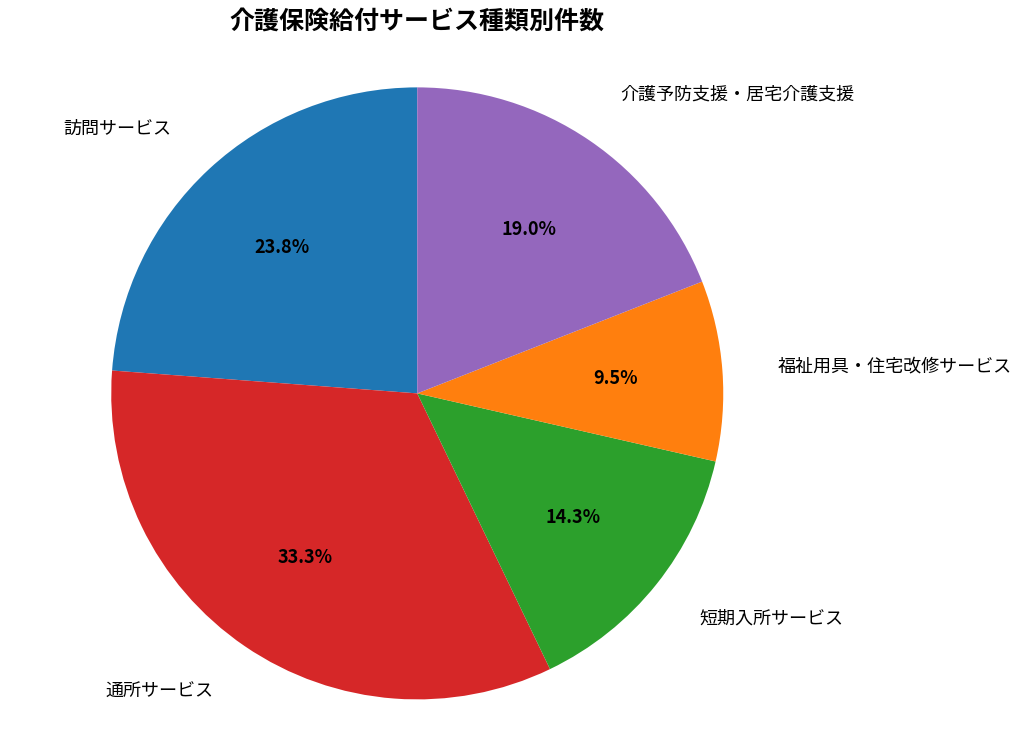

To the nearest percent, what is the difference between the largest and smallest slice percentages?

24%